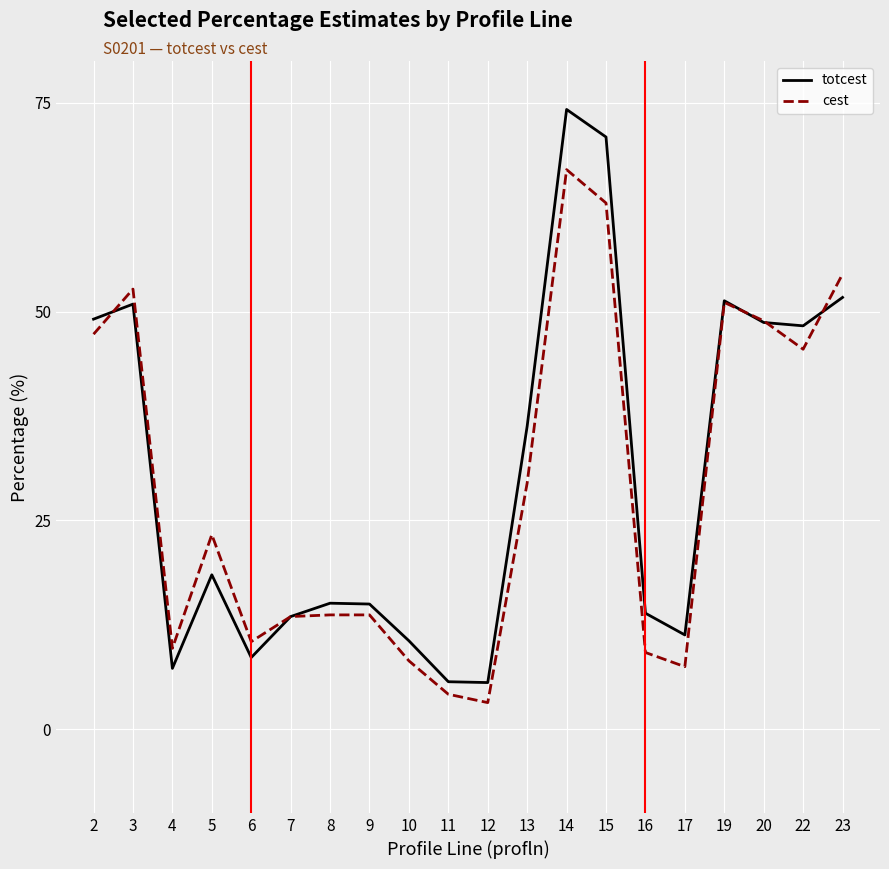

At 14, list the series in order from smallest to largest.

cest, totcest